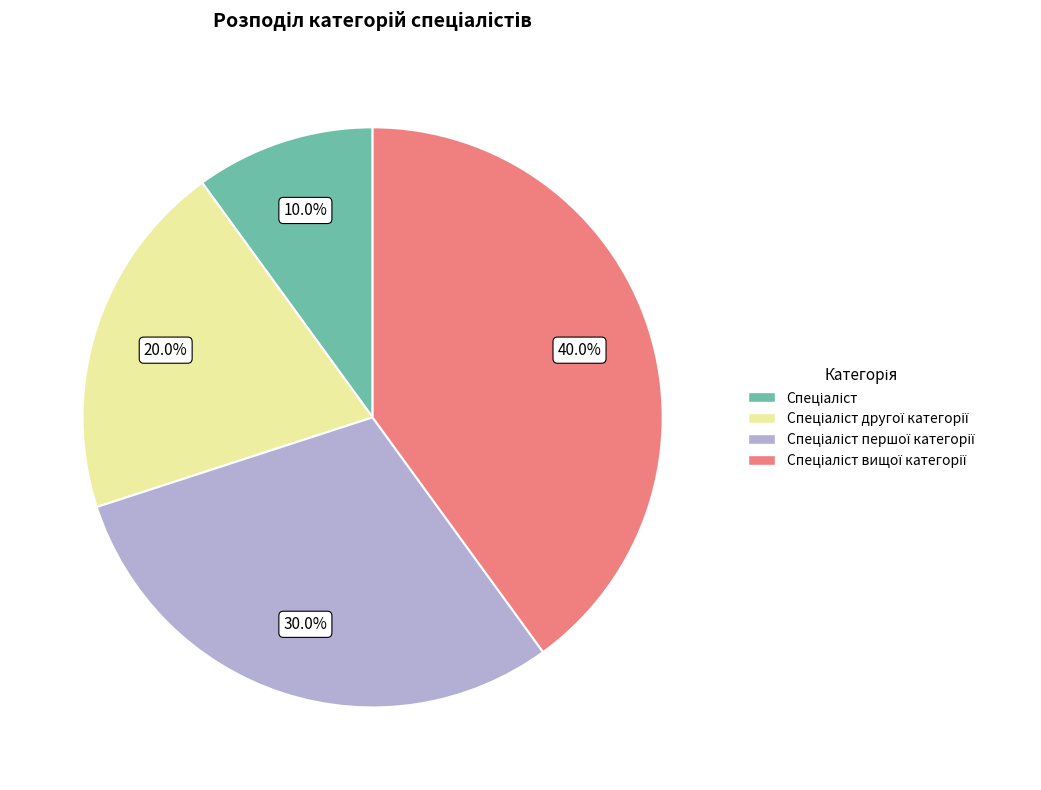

Does any single category account for the majority?

No